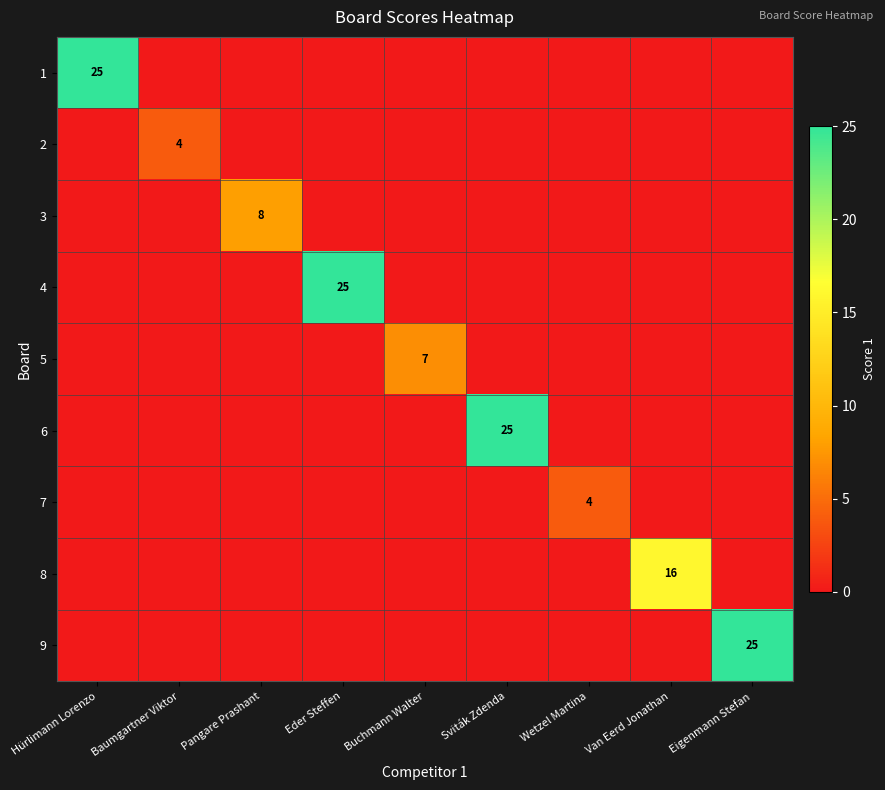

How many data points in 7 are above 0?

1